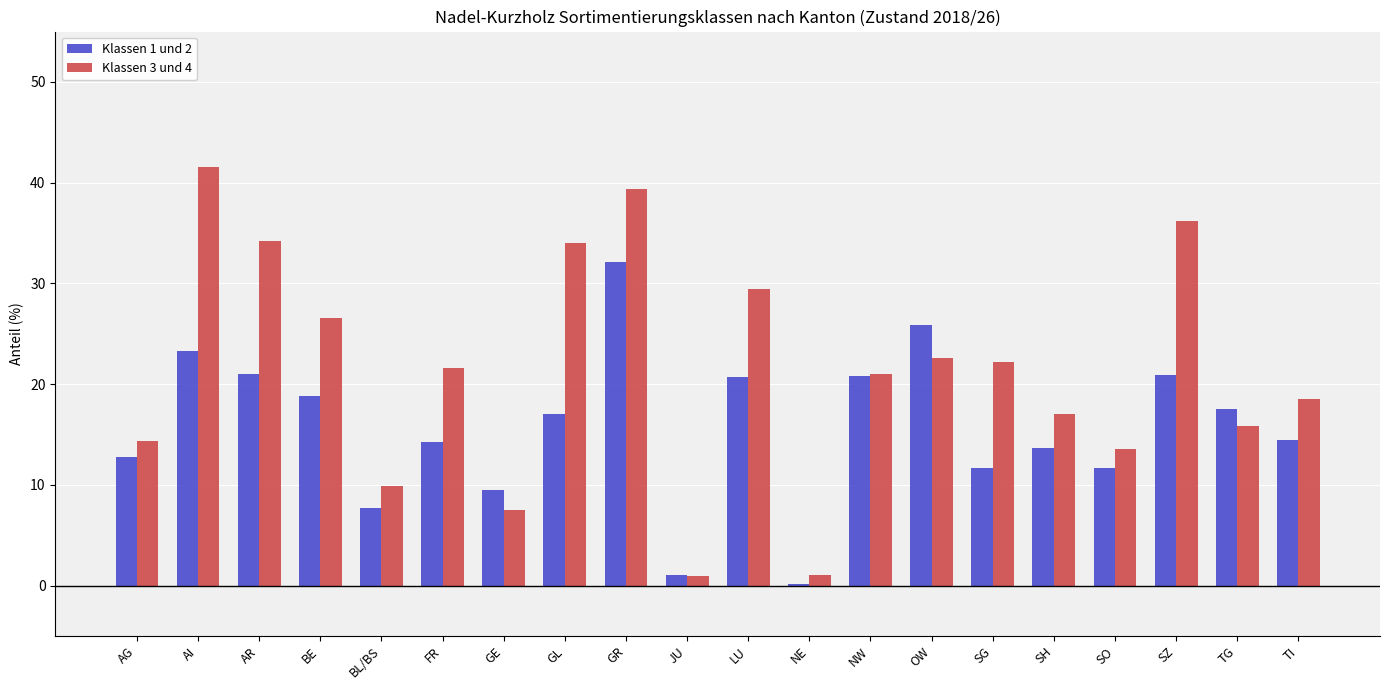

What is the label of the 10th bar from the right?

LU